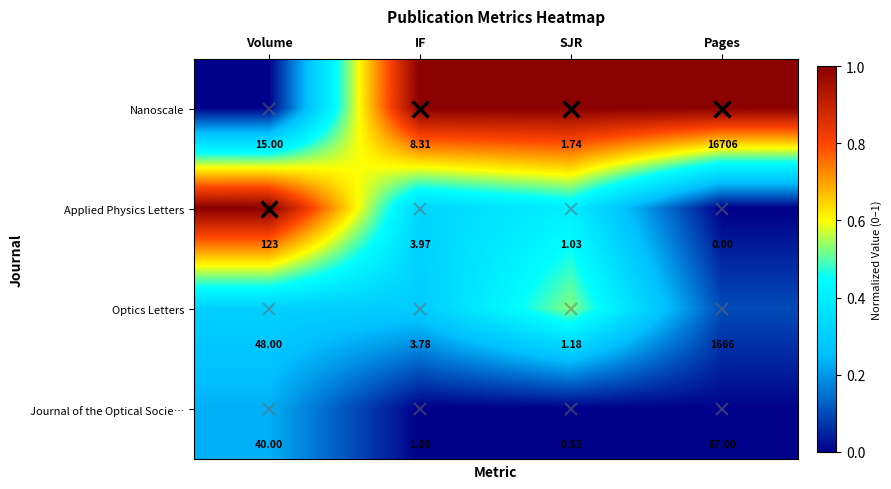

Where is Applied Physics Letters nearest to the value 61?

IF